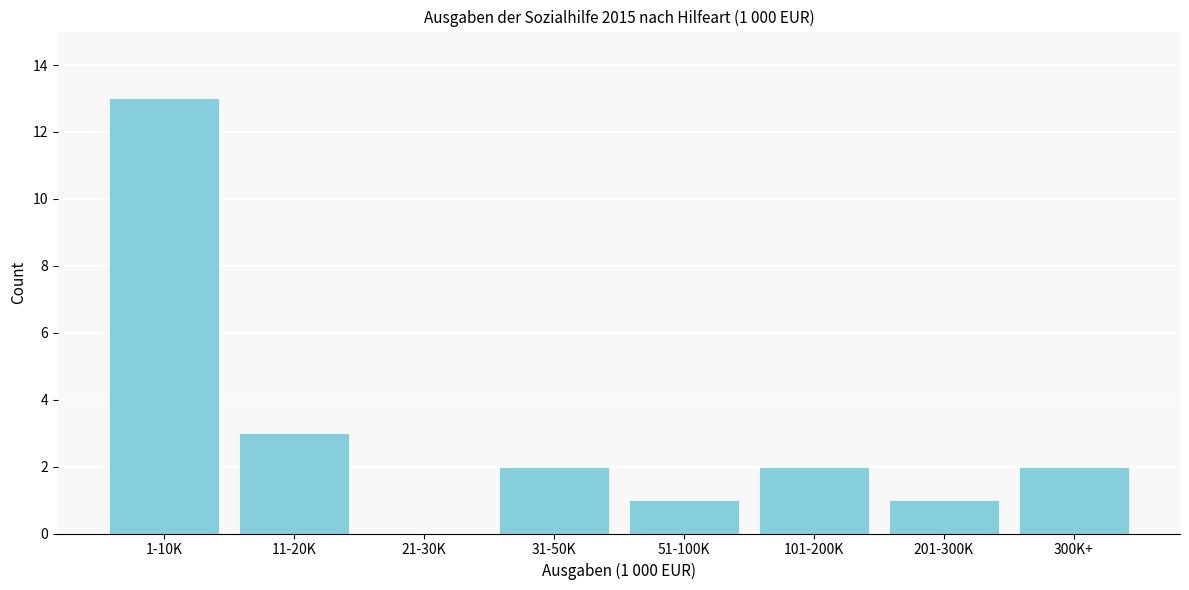

Reading right to left, list all the values displayed in this chart.

300K+=2	201-300K=1	101-200K=2	51-100K=1	31-50K=2	21-30K=0	11-20K=3	1-10K=13